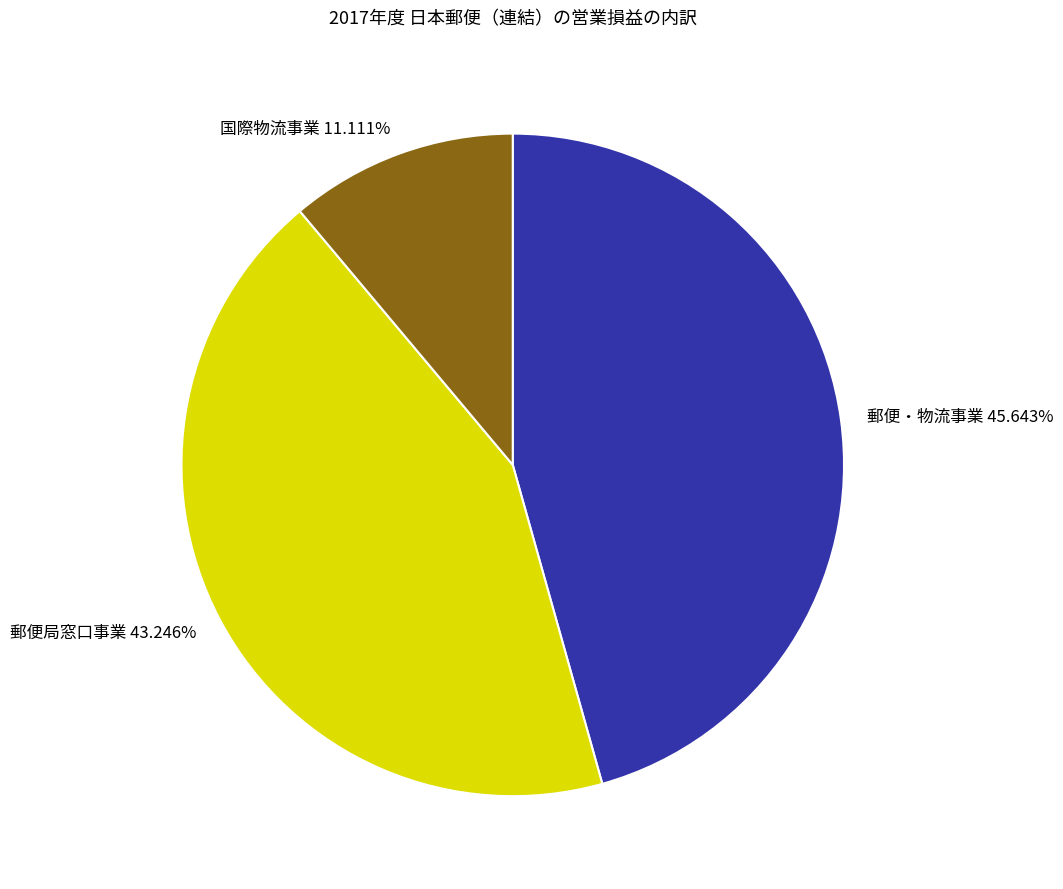

Between 郵便局窓口事業 and 国際物流事業, which is larger?

郵便局窓口事業